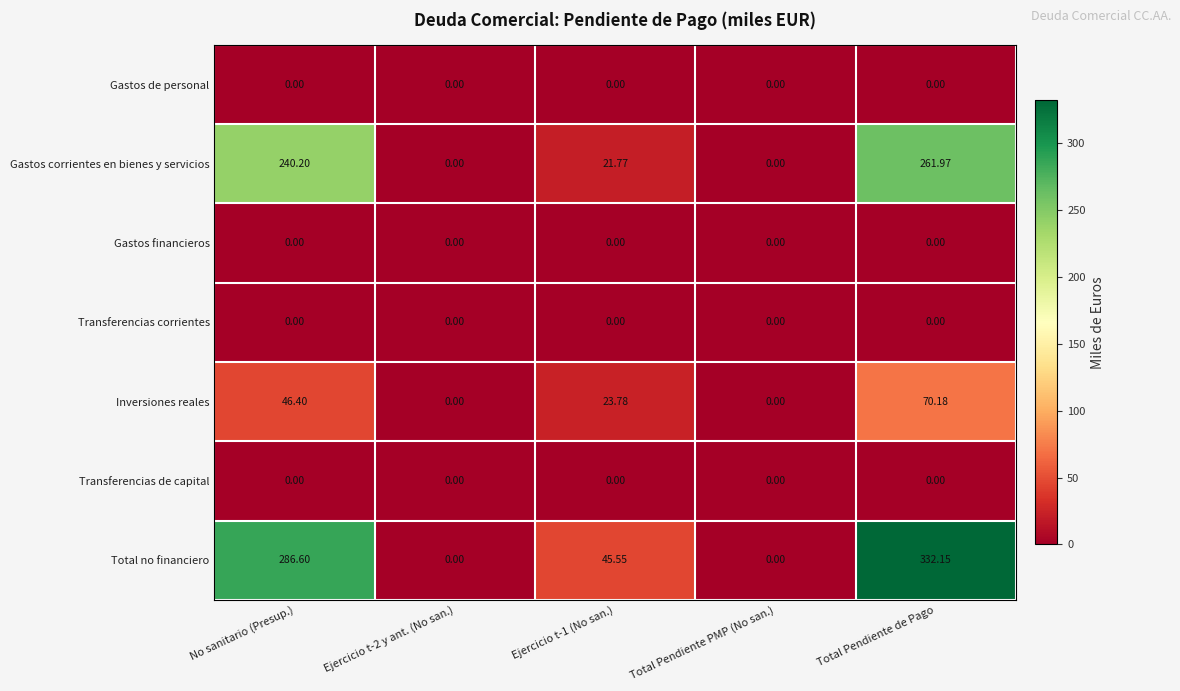

Where does the Gastos corrientes en bienes y servicios series first go above 21?

No sanitario (Presup.)